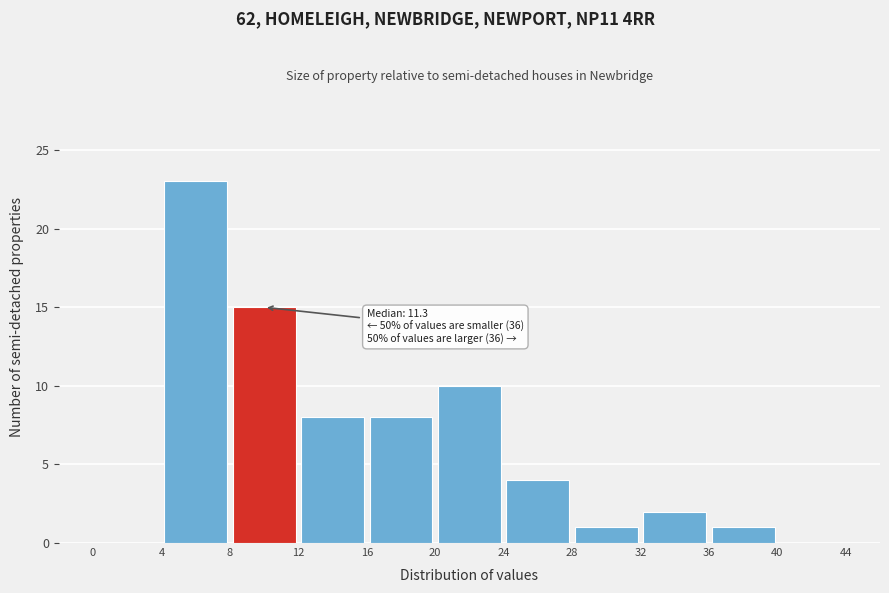

Over which range of the x-axis is the bar tallest?

4 to 8